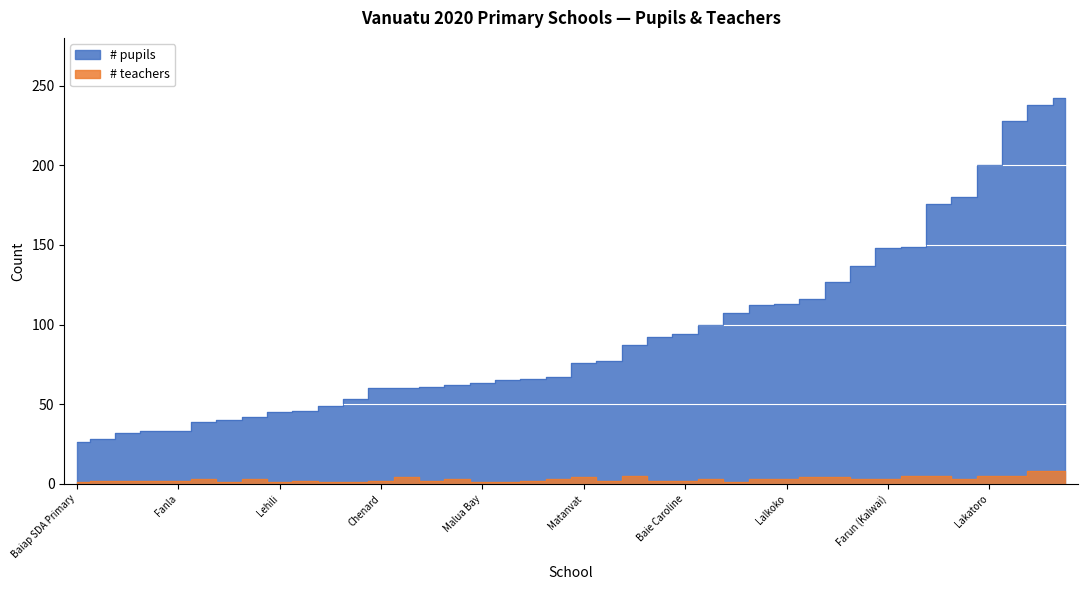

What are all the series names shown in the legend?

# pupils, # teachers